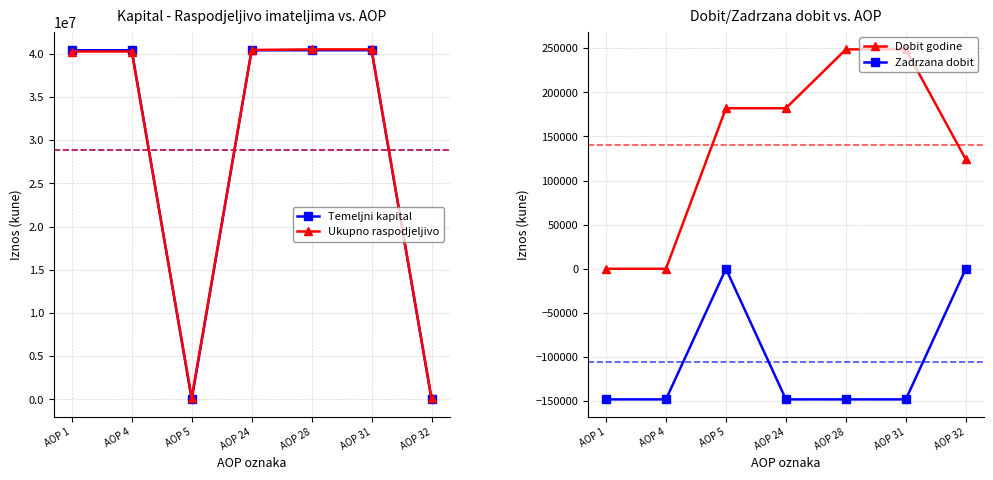

Which series has the widest spread of values?

Temeljni kapital